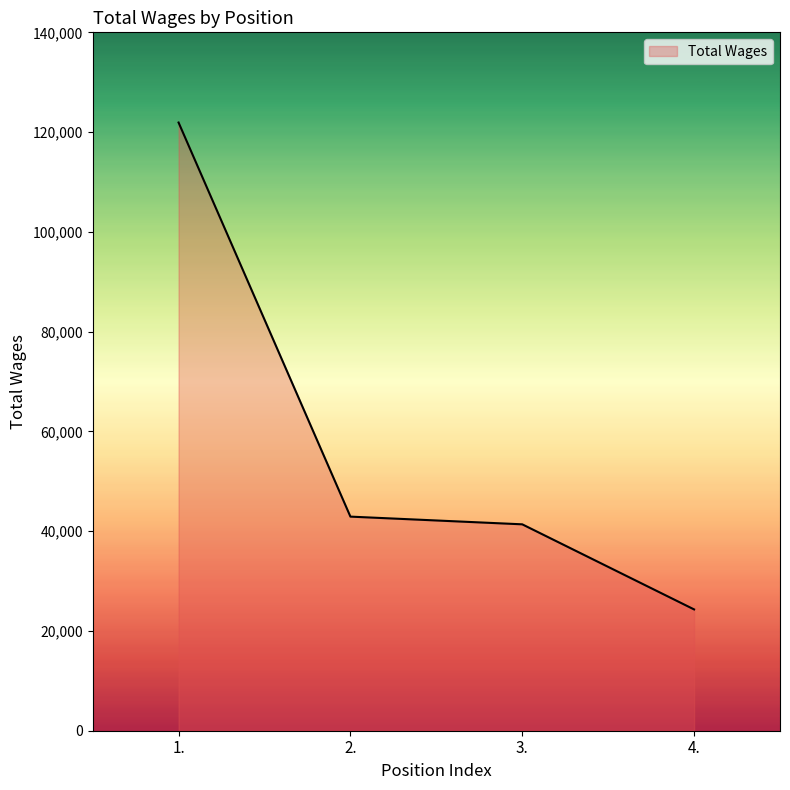

Reading left to right, transcribe all the data shown in this chart.

121919	42919	41375	24317